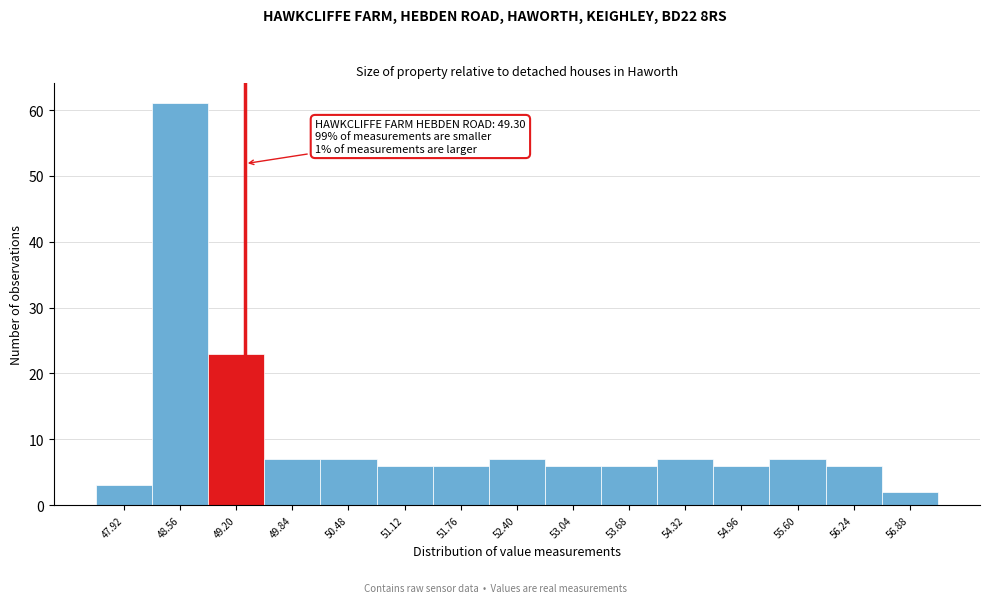

Which range on the x-axis has the tallest bar?

48.24 to 48.88